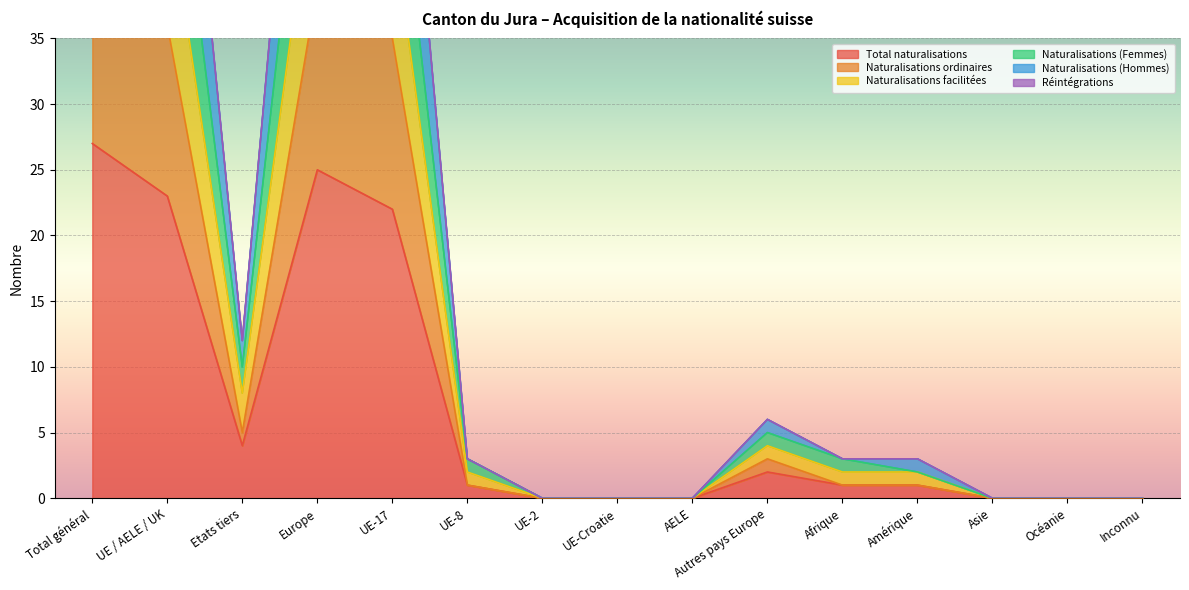

What is the label of the 12th point from the left?

Amérique